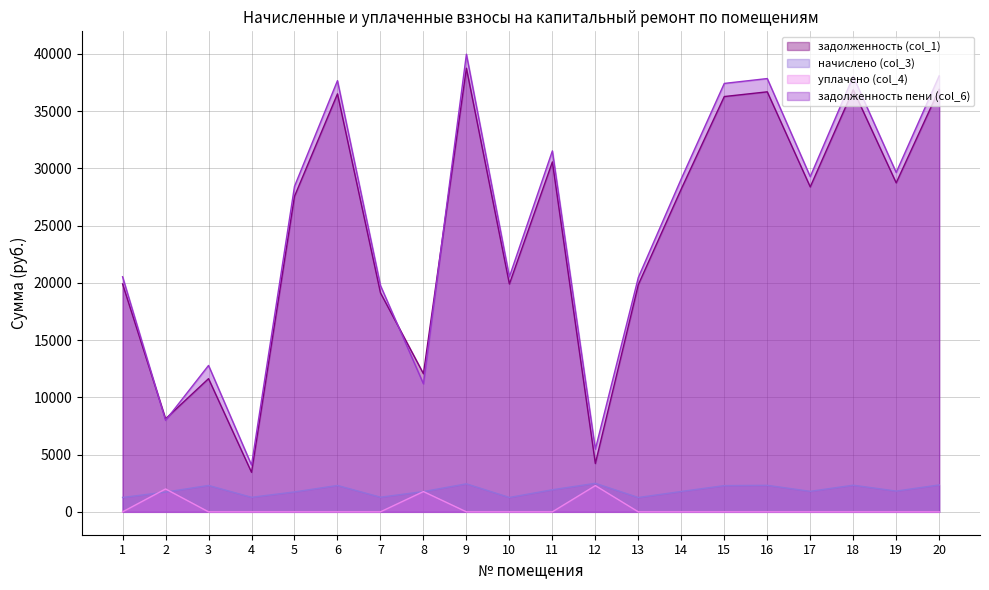

True or false: начислено (col_3) has a value of 395.9 at 7.

False